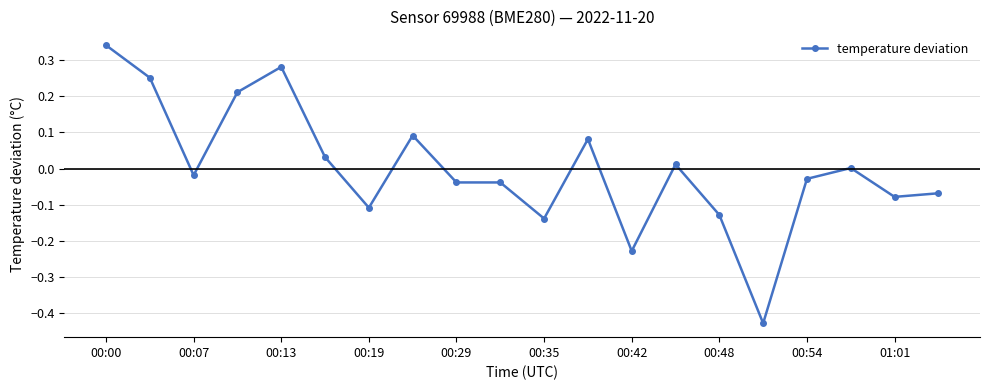

True or false: there are more than 2 points higher than both neighbors.

True